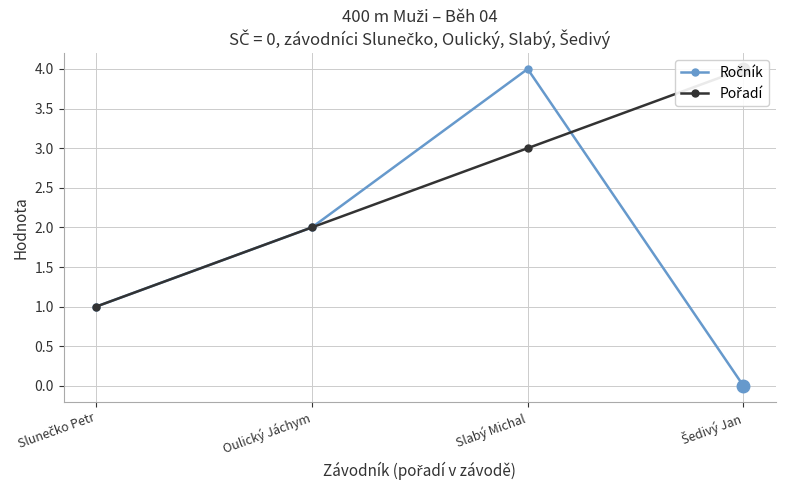

Where do Pořadí and Ročník first cross each other?

Slabý Michal and Šedivý Jan